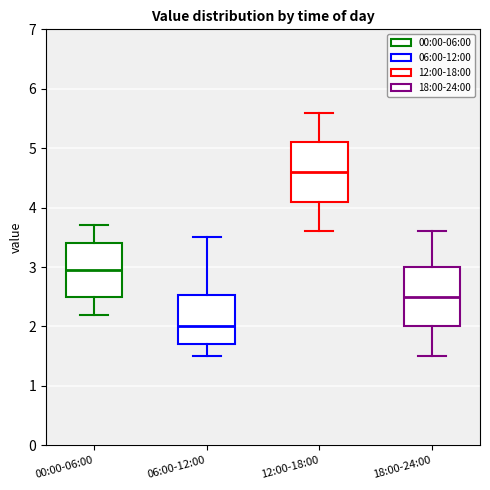

Reading left to right, read every box against the y-axis: the position of its median line, the range the box covers, and the ends of its whiskers. The values are not printed on the chart, so give them approximately, as read against the axis.

00:00-06:00: median 3.0, box 2.5 to 3.4, whiskers 2.2 to 3.7
06:00-12:00: median 2.0, box 1.7 to 2.5, whiskers 1.5 to 3.5
12:00-18:00: median 4.6, box 4.1 to 5.1, whiskers 3.6 to 5.6
18:00-24:00: median 2.5, box 2.0 to 3.0, whiskers 1.5 to 3.6